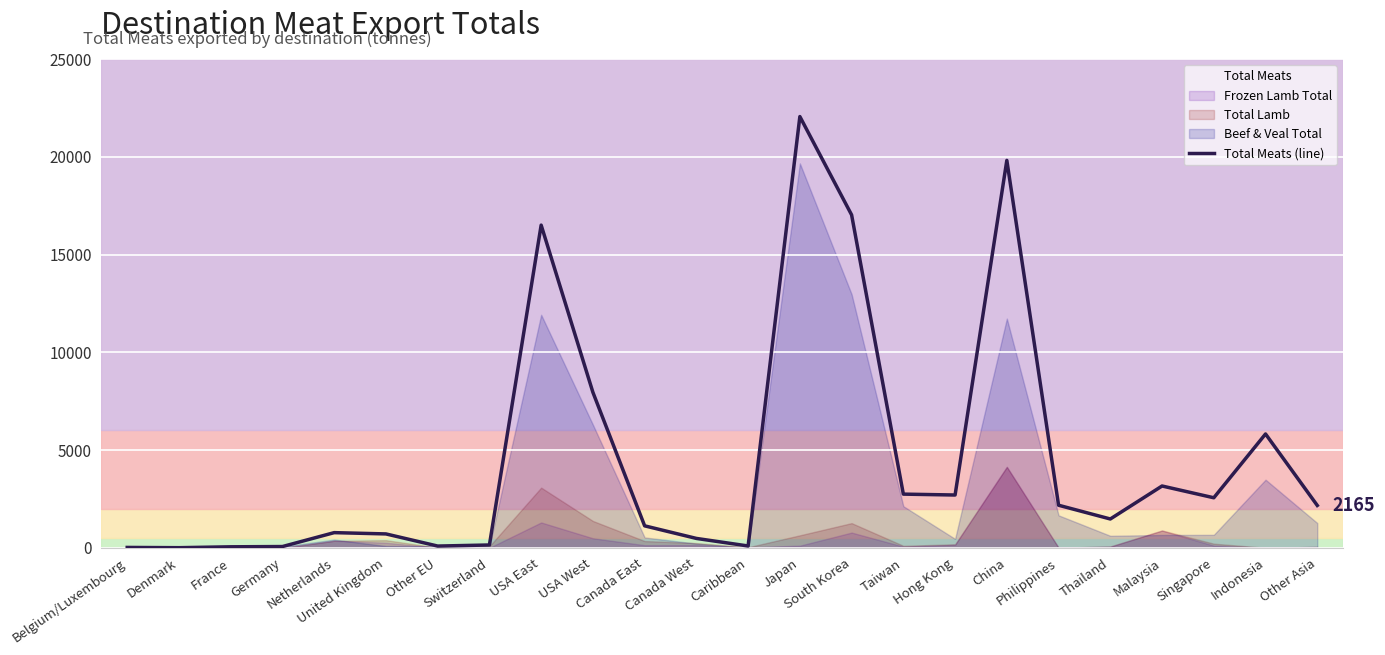

What is the sum of the values at Switzerland and Caribbean?

233.4